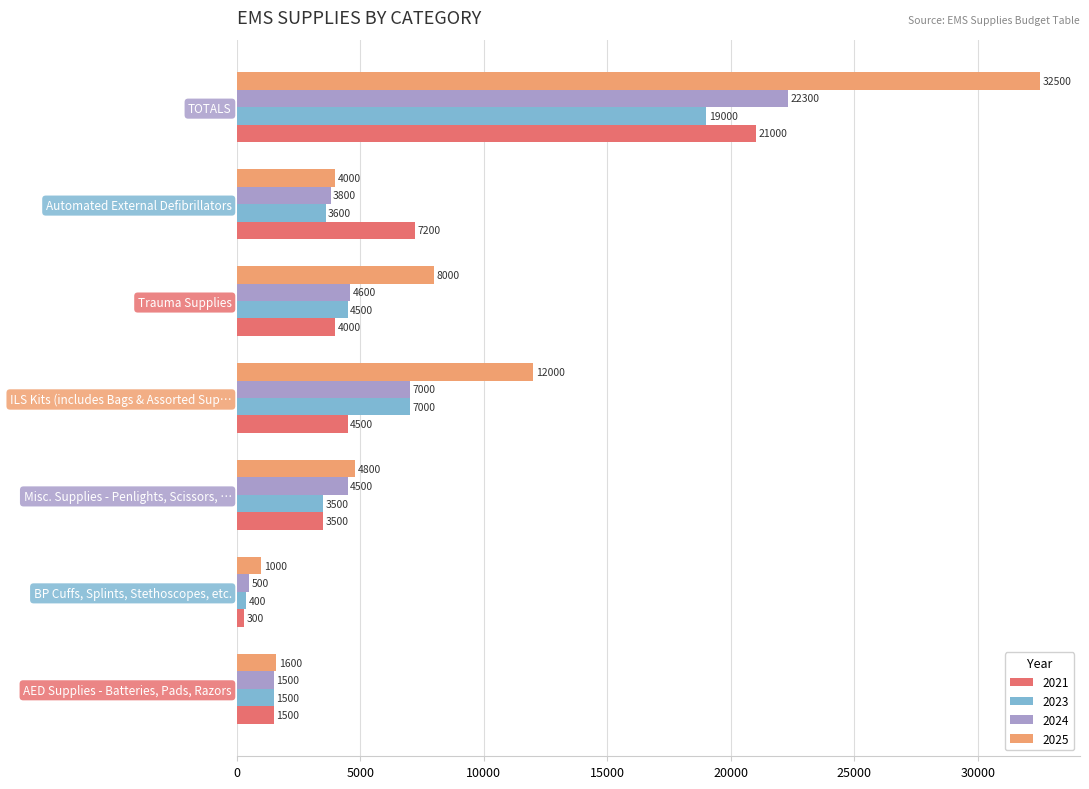

Which category has the lowest value in the 2025 series?

BP Cuffs, Splints, Stethoscopes, etc.